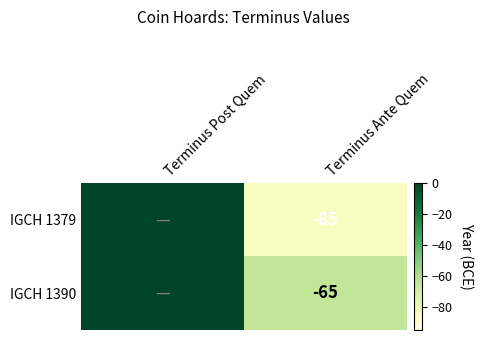

What is the difference between the highest and lowest values at Terminus Ante Quem?

20